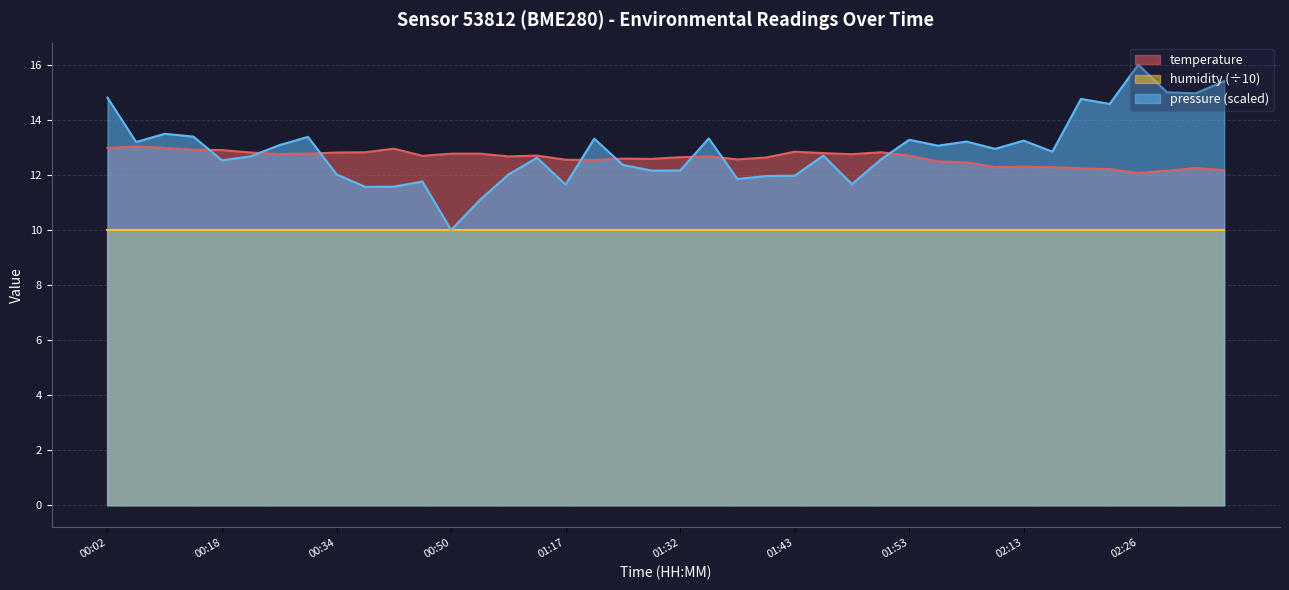

List the labels in order of value, smallest first.

02:26, 02:29, 02:34, 02:24, 02:21, 02:31, 02:10, 02:18, 02:13, 02:07, 02:04, 01:19, 01:17, 01:38, 01:30, 01:27, 01:40, 01:32, 00:58, 01:35, 00:44, 01:00, 01:53, 01:48, 00:28, 00:31, 00:50, 00:55, 01:45, 00:20, 00:34, 00:36, 01:50, 01:43, 00:18, 00:15, 00:39, 00:02, 00:07, 00:04